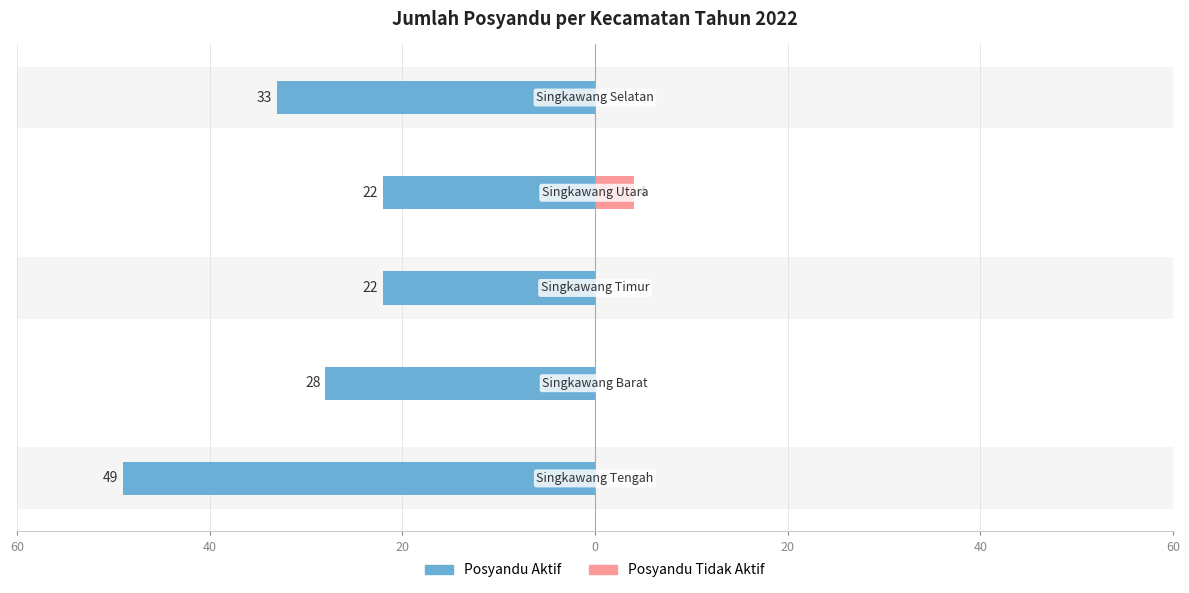

The value of Posyandu Aktif at 0 is -40. True or false?

False